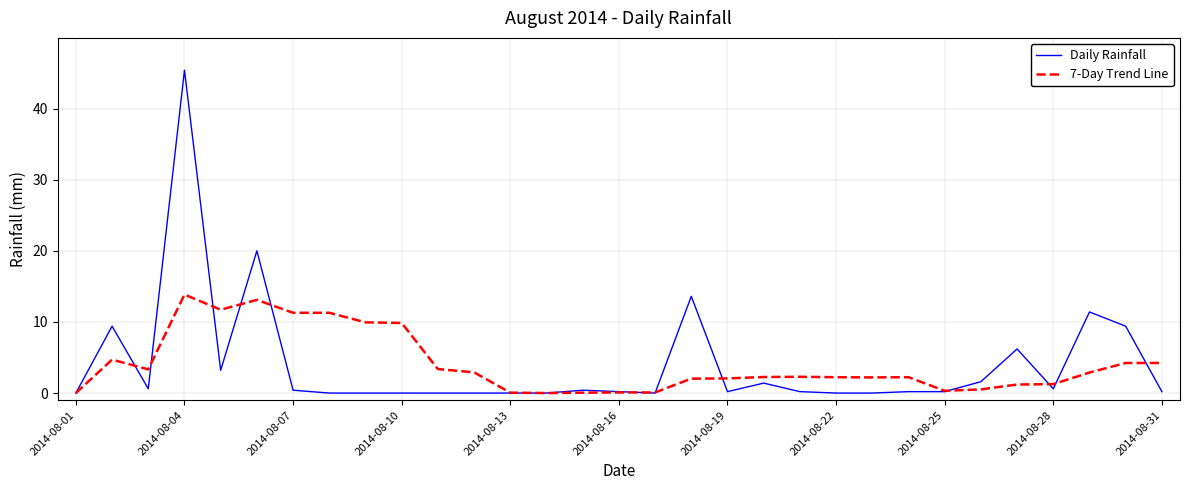

Does the chart have visible grid lines?

Yes